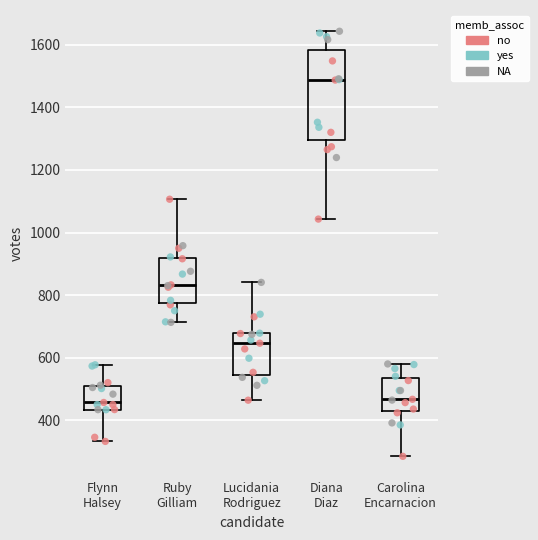

Reading left to right, transcribe this box plot: for each box, give where its median line is, the range the box spans, and where its two whiskers end, as read against the y-axis. The values are not printed on the chart, so give them approximately, as read against the axis.

Flynn Halsey: median 460, box 440 to 500, whiskers 340 to 580
Ruby Gilliam: median 840, box 780 to 920, whiskers 720 to 1100
Lucidania Rodriguez: median 640, box 540 to 680, whiskers 460 to 840
Diana Diaz: median 1480, box 1300 to 1580, whiskers 1040 to 1640
Carolina Encarnacion: median 460, box 440 to 540, whiskers 280 to 580